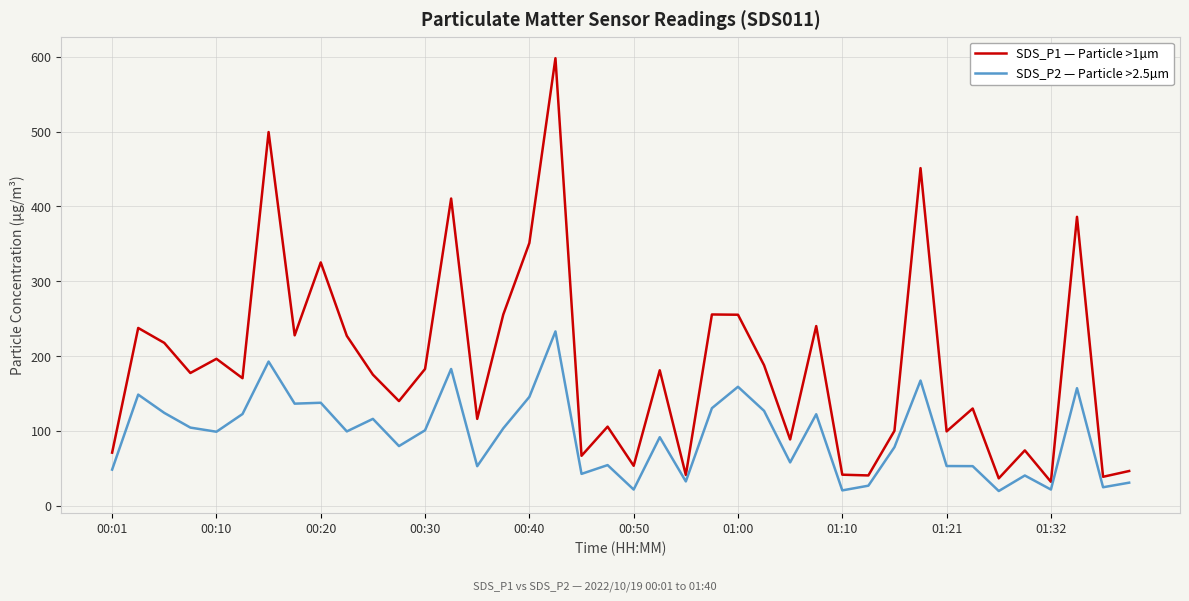

What is the average value of the SDS_P2 — Particle >2.5µm series?

93.9